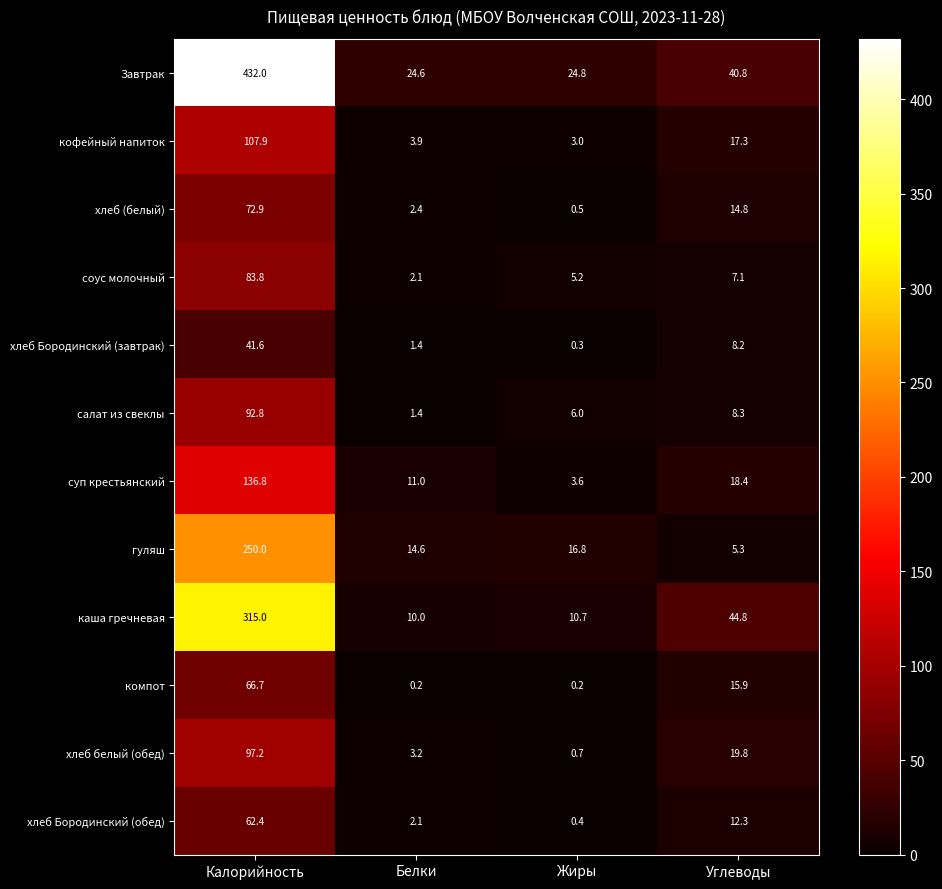

At how many categories does at least one series exceed 376?

1